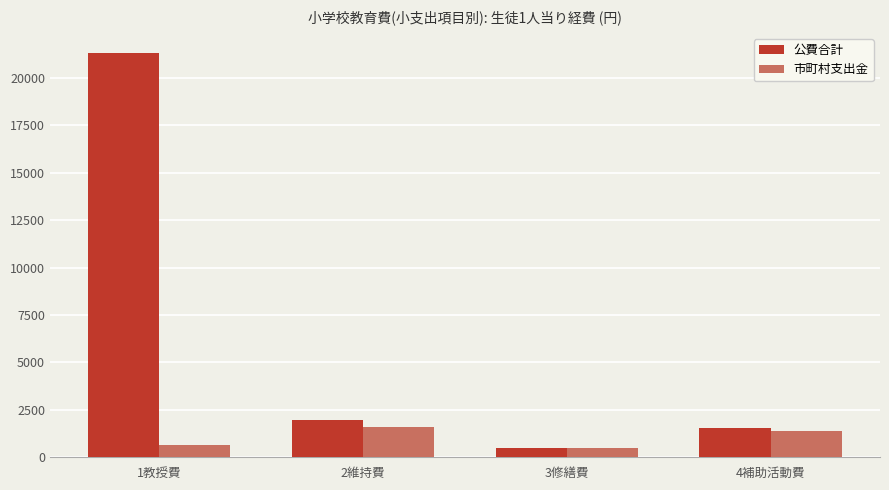

At which label does 市町村支出金 reach its peak?

2維持費